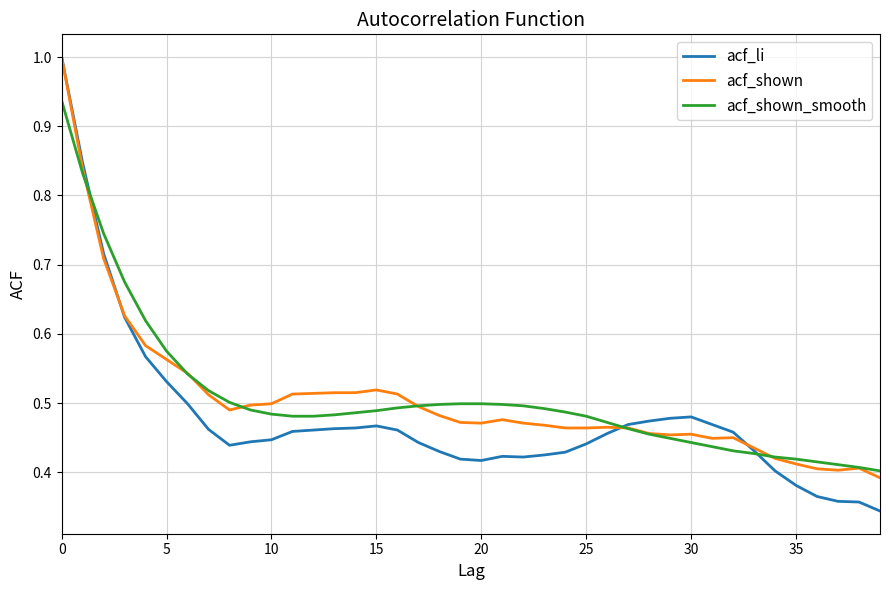

What is the greatest value displayed?

1.0